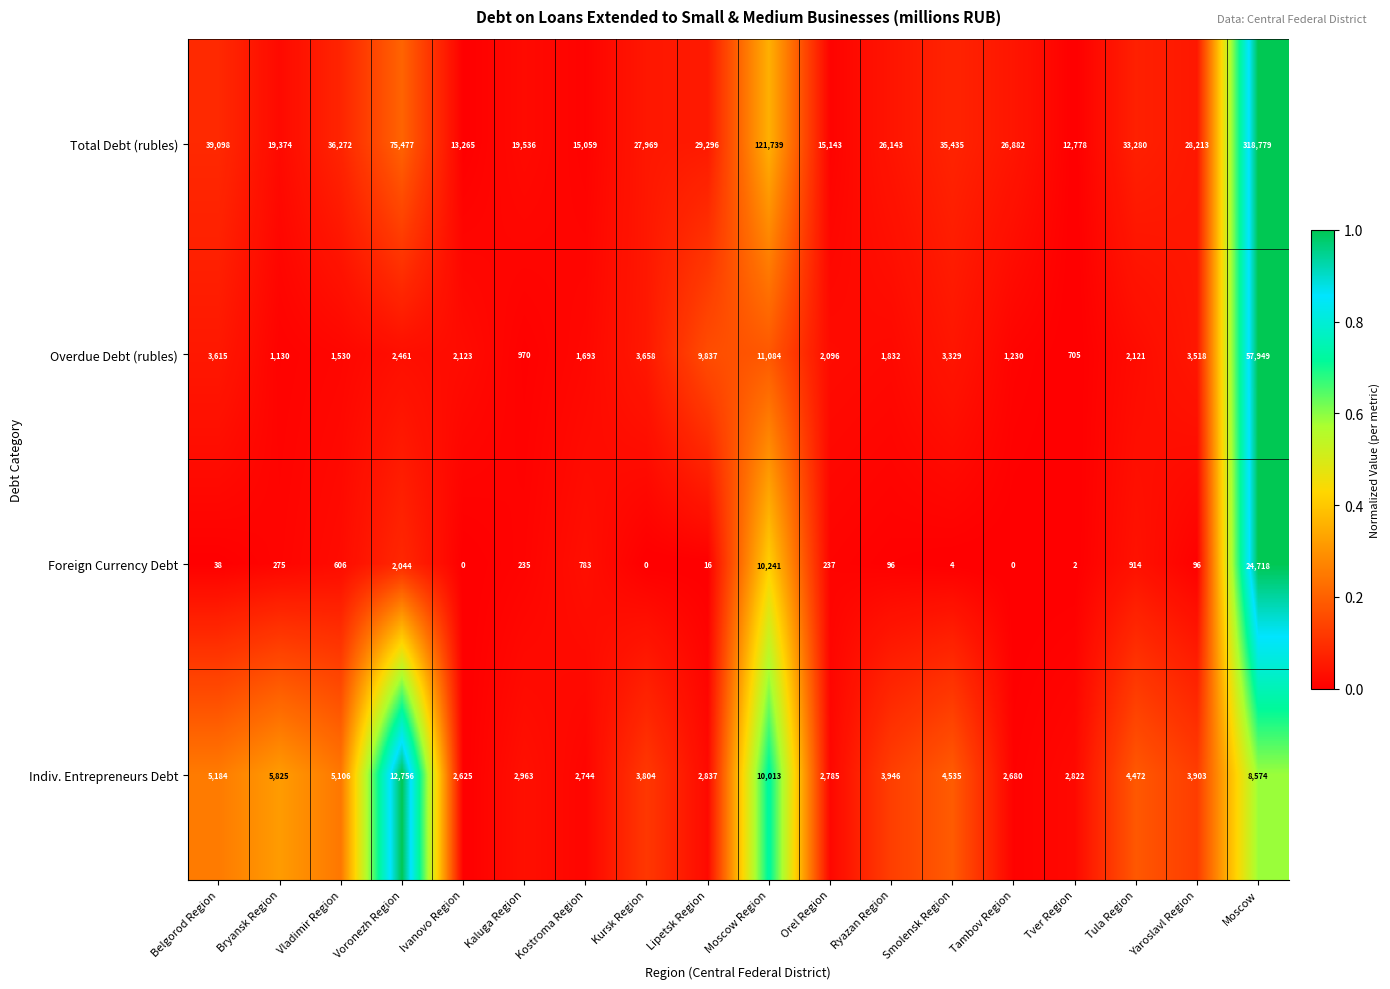

The Indiv. Entrepreneurs Debt series shows 1751 at Lipetsk Region. True or false?

False